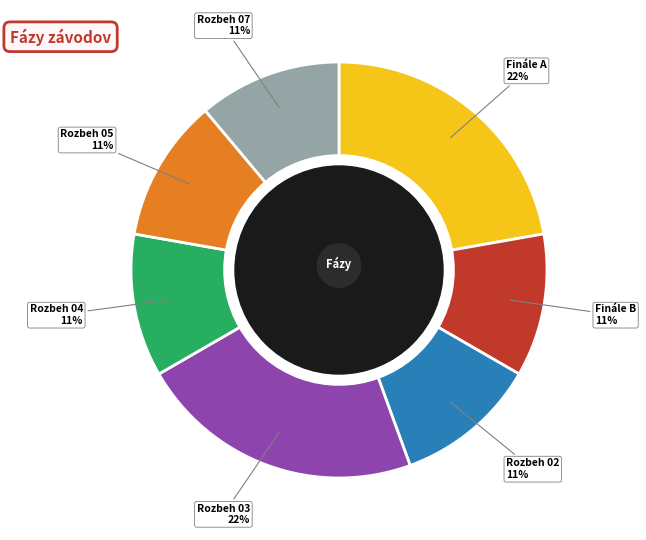

To the nearest percent, what is the average slice percentage?

14%